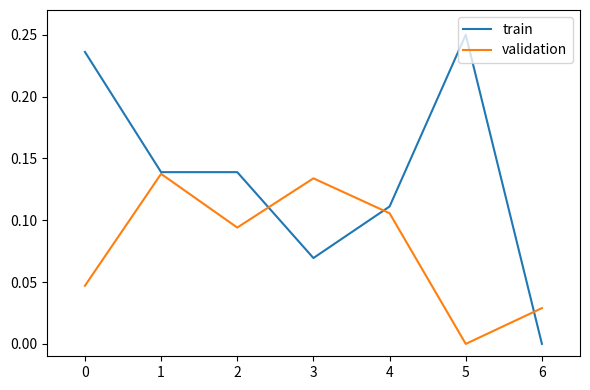

Which series has the largest range (max minus min)?

train